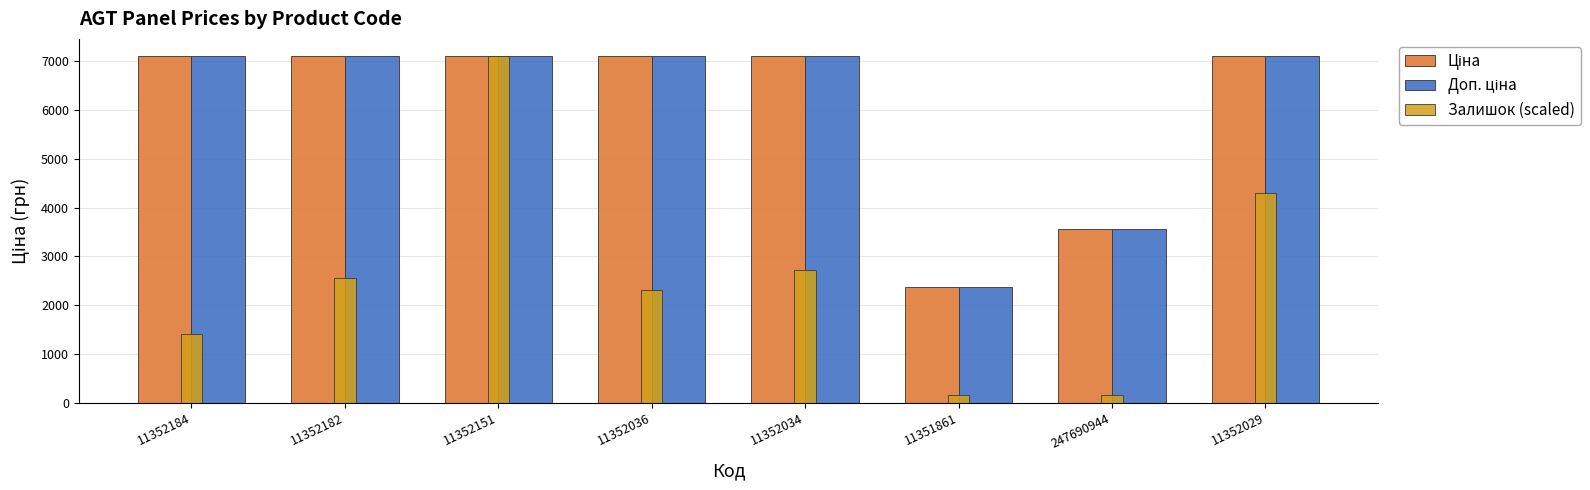

How many groups of bars are there?

8